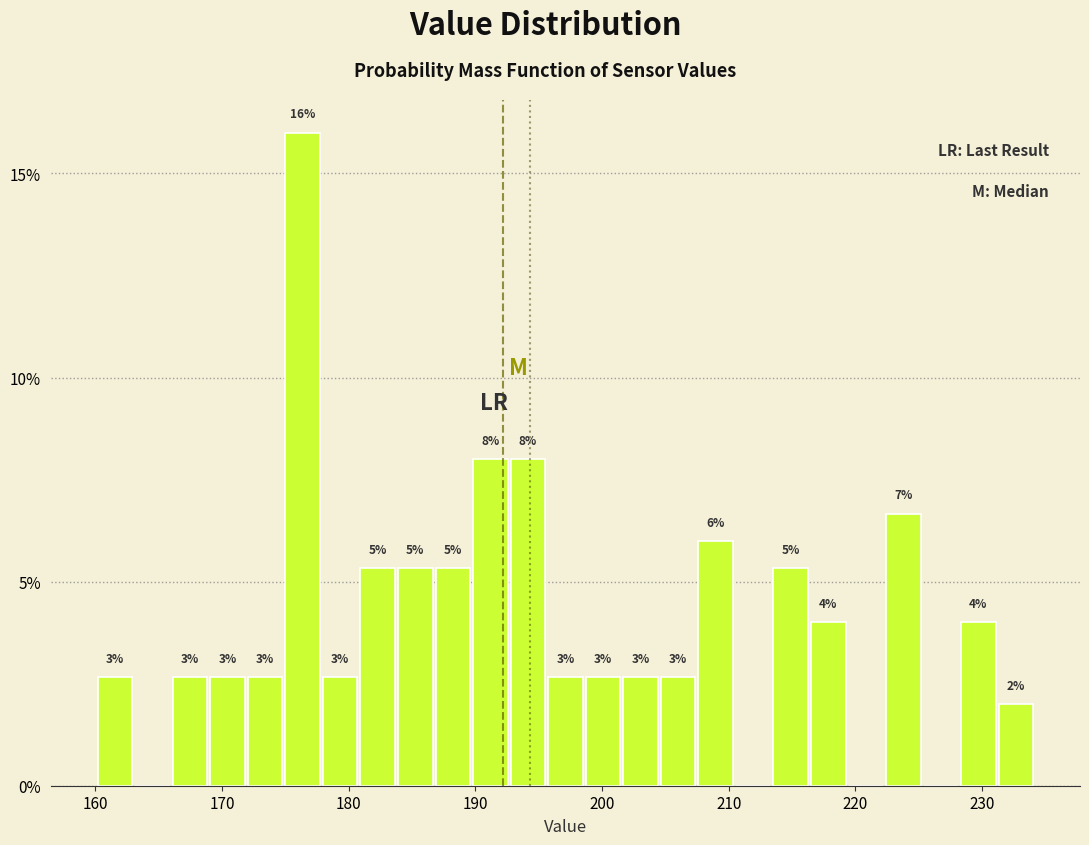

Around what value on the x-axis is the tallest bar? Give the approximate position of its centre, as read against the axis.

176